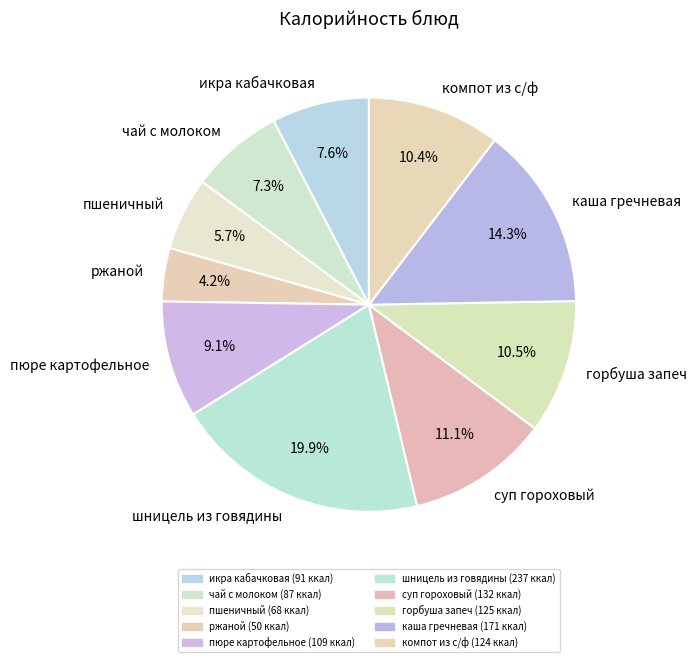

Which has a higher value, шницель из говядины or икра кабачковая?

шницель из говядины